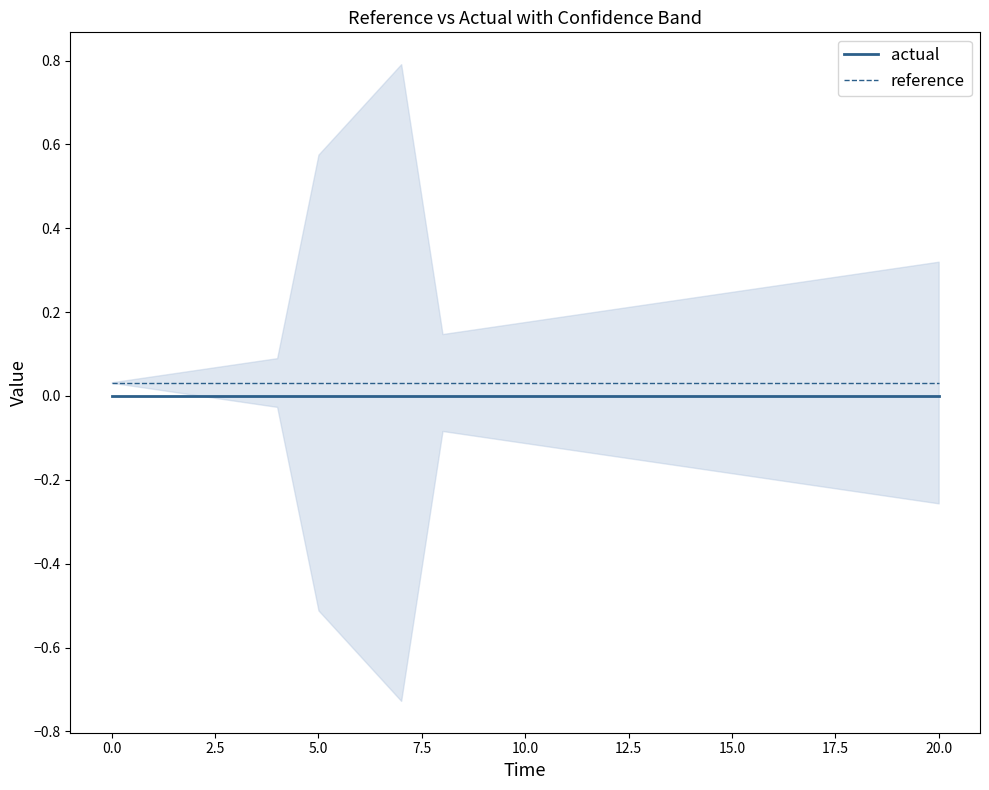

True or false: actual and reference cross at least once.

False